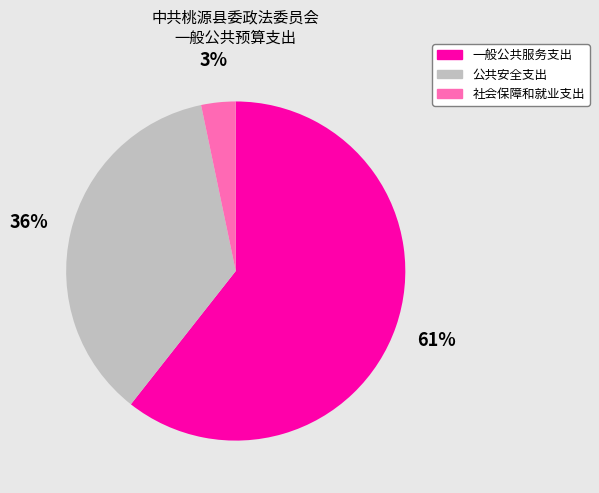

To the nearest percent, what is the difference between the 公共安全支出 and 社会保障和就业支出 slice percentages?

33%